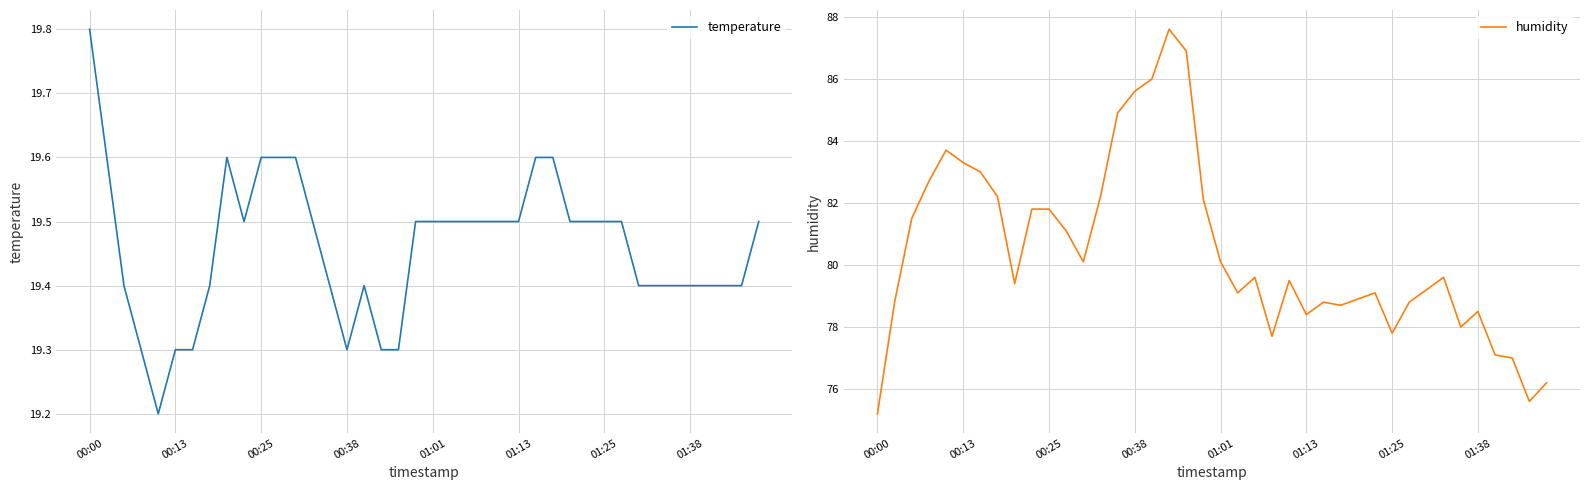

The temperature series shows 19.4 at 34. True or false?

True